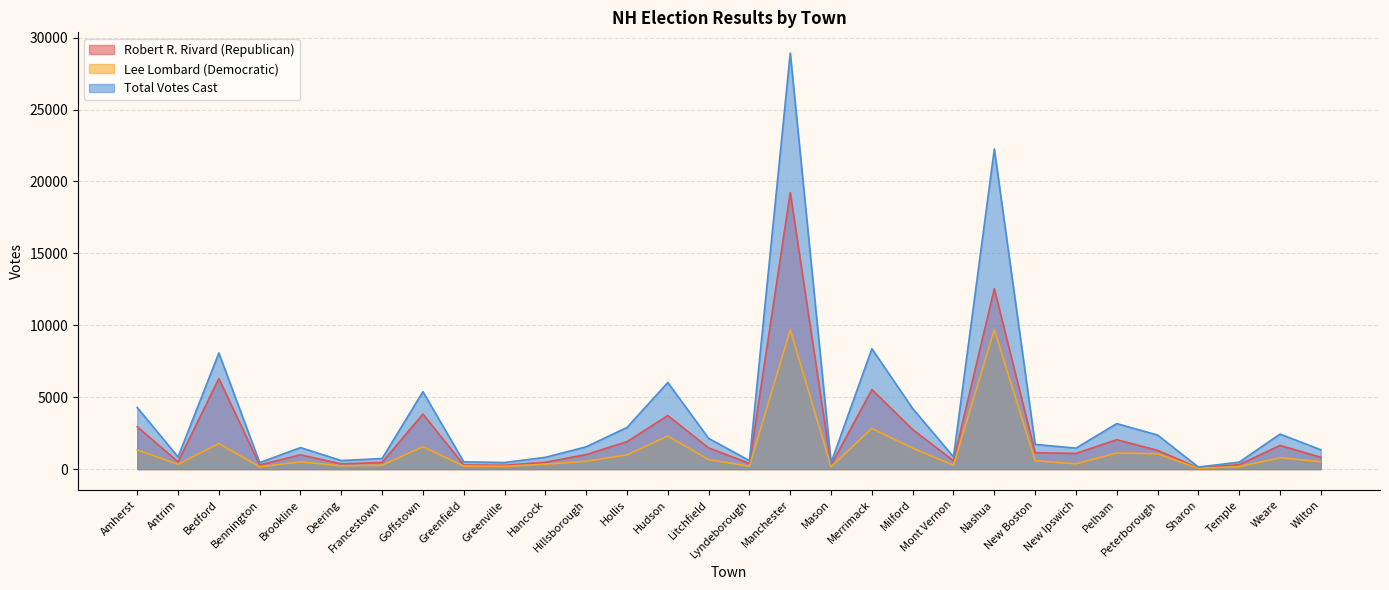

What is the total value across all series at Mont Vernon?

1700